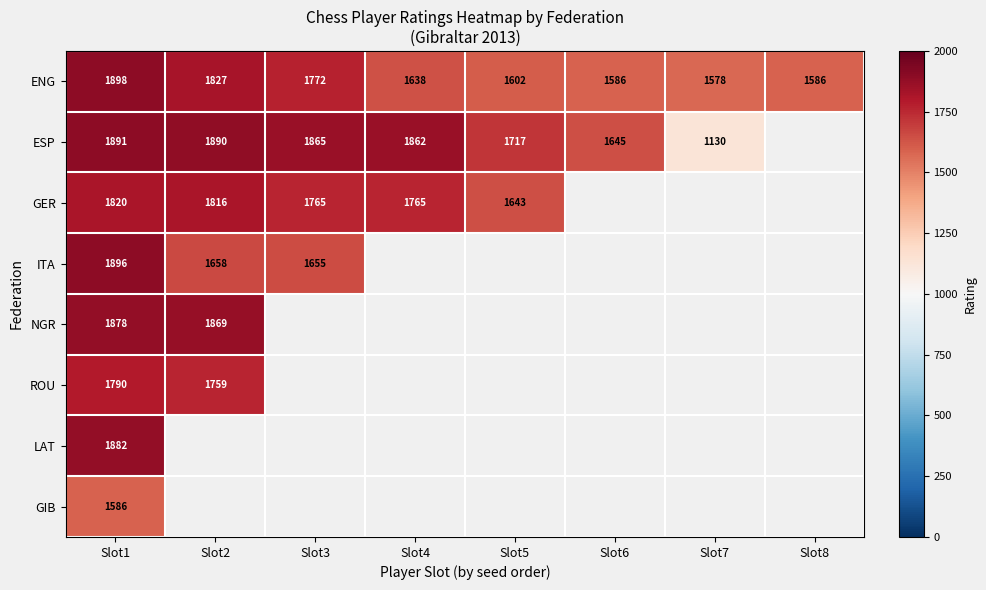

What is the difference between the ESP values at Slot4 and Slot7?

732